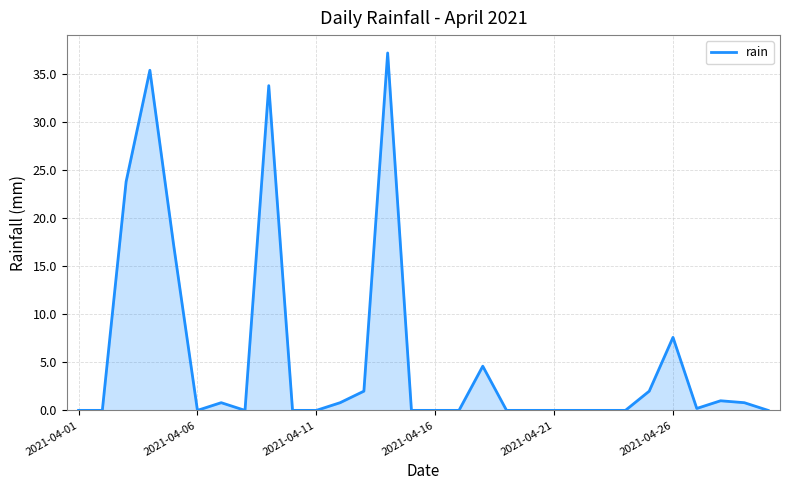

What is the difference between the second highest and second lowest values?

35.4